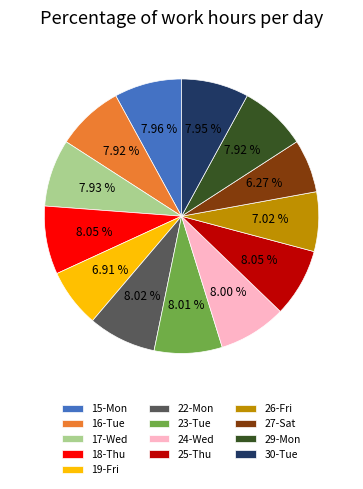

Do 30-Tue and 24-Wed together represent more than half of the pie?

No